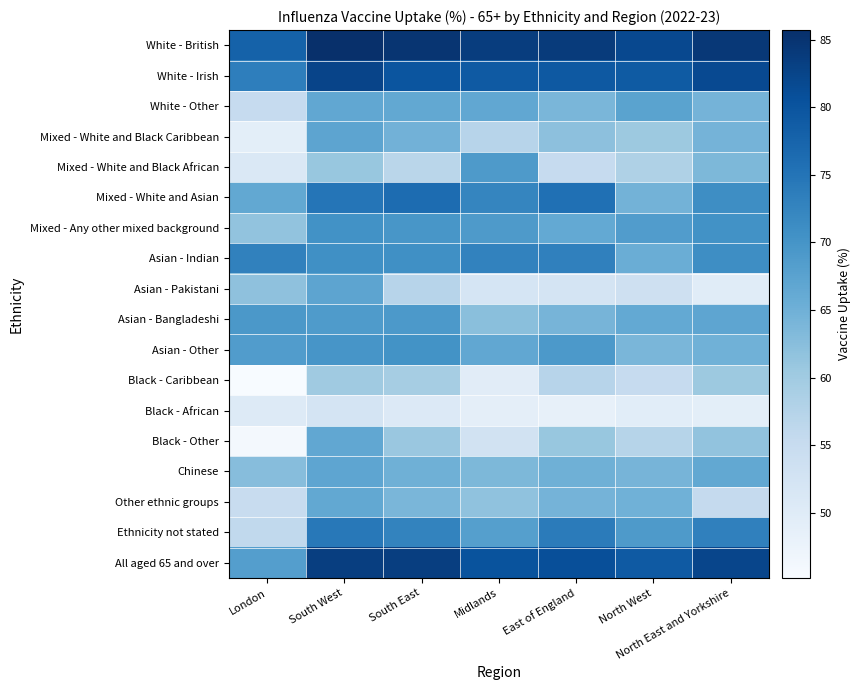

Reading left to right, what are all the values shown in this chart?

White - British: London=77.8	South West=85.7	South East=84.8	Midlands=83.6	East of England=83.9	North West=81.9	North East and Yorkshire=84.4
White - Irish: London=73.4	South West=82.4	South East=79.9	Midlands=79.2	East of England=79.3	North West=78.9	North East and Yorkshire=81.7
White - Other: London=55.3	South West=66.7	South East=66.4	Midlands=66.6	East of England=63.9	North West=67.4	North East and Yorkshire=64.4
Mixed - White and Black Caribbean: London=49.2	South West=67.1	South East=64.7	Midlands=57.1	East of England=62.0	North West=60.5	North East and Yorkshire=64.5
Mixed - White and Black African: London=51.1	South West=60.9	South East=56.9	Midlands=69.0	East of England=55.2	North West=58.3	North East and Yorkshire=63.6
Mixed - White and Asian: London=66.5	South West=74.8	South East=76.3	Midlands=72.4	East of England=75.7	North West=64.6	North East and Yorkshire=71.1
Mixed - Any other mixed background: London=61.6	South West=70.5	South East=69.6	Midlands=69.0	East of England=66.3	North West=68.6	North East and Yorkshire=70.5
Asian - Indian: London=73.0	South West=70.8	South East=70.7	Midlands=72.8	East of England=73.1	North West=65.5	North East and Yorkshire=71.1
Asian - Pakistani: London=61.9	South West=67.1	South East=57.1	Midlands=52.1	East of England=52.4	North West=53.6	North East and Yorkshire=49.8
Asian - Bangladeshi: London=69.4	South West=68.8	South East=69.1	Midlands=62.4	East of England=64.3	North West=66.3	North East and Yorkshire=67.0
Asian - Other: London=68.5	South West=69.8	South East=70.2	Midlands=66.6	East of England=69.2	North West=64.0	North East and Yorkshire=64.9
Black - Caribbean: London=45.2	South West=60.2	South East=59.3	Midlands=49.7	East of England=57.2	North West=55.2	North East and Yorkshire=60.4
Black - African: London=50.5	South West=52.3	South East=50.7	Midlands=49.1	East of England=48.5	North West=49.6	North East and Yorkshire=49.2
Black - Other: London=45.9	South West=66.6	South East=60.8	Midlands=52.9	East of England=61.0	North West=57.3	North East and Yorkshire=61.5
Chinese: London=62.7	South West=66.9	South East=65.1	Midlands=63.6	East of England=65.1	North West=64.3	North East and Yorkshire=66.5
Other ethnic groups: London=55.0	South West=66.5	South East=63.9	Midlands=61.7	East of England=64.4	North West=64.9	North East and Yorkshire=55.4
Ethnicity not stated: London=55.9	South West=74.4	South East=72.6	Midlands=68.0	East of England=73.9	North West=69.0	North East and Yorkshire=73.2
All aged 65 and over: London=68.2	South West=83.4	South East=83.4	Midlands=80.3	East of England=80.9	North West=79.1	North East and Yorkshire=82.3